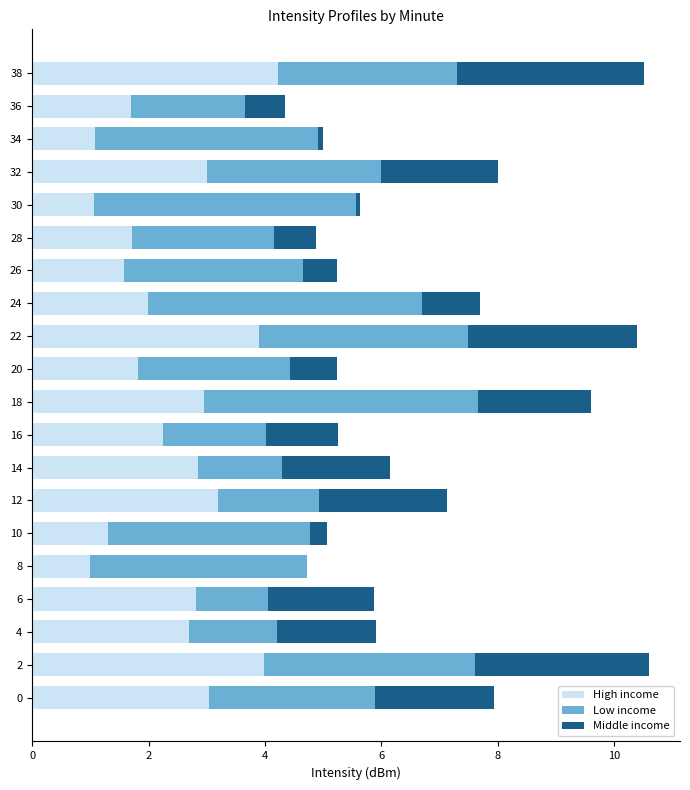

What is the total value across all series at 32?

8.0